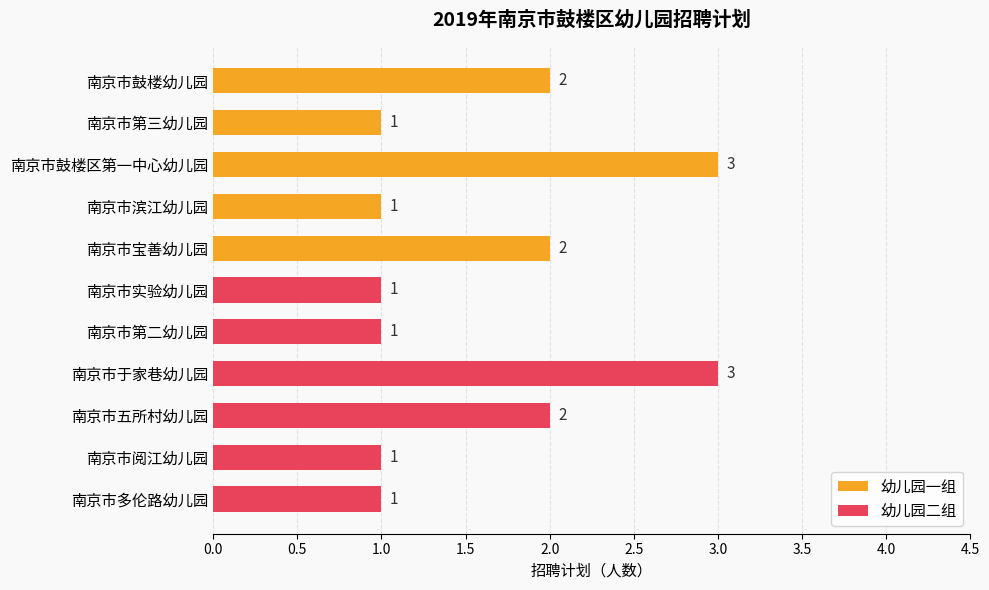

What is the sum of all values?

18